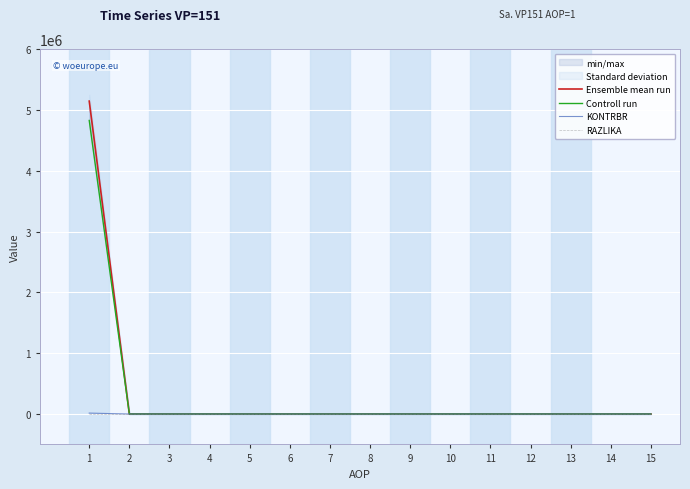

What is the sum of all KONTRBR values?

15119.0